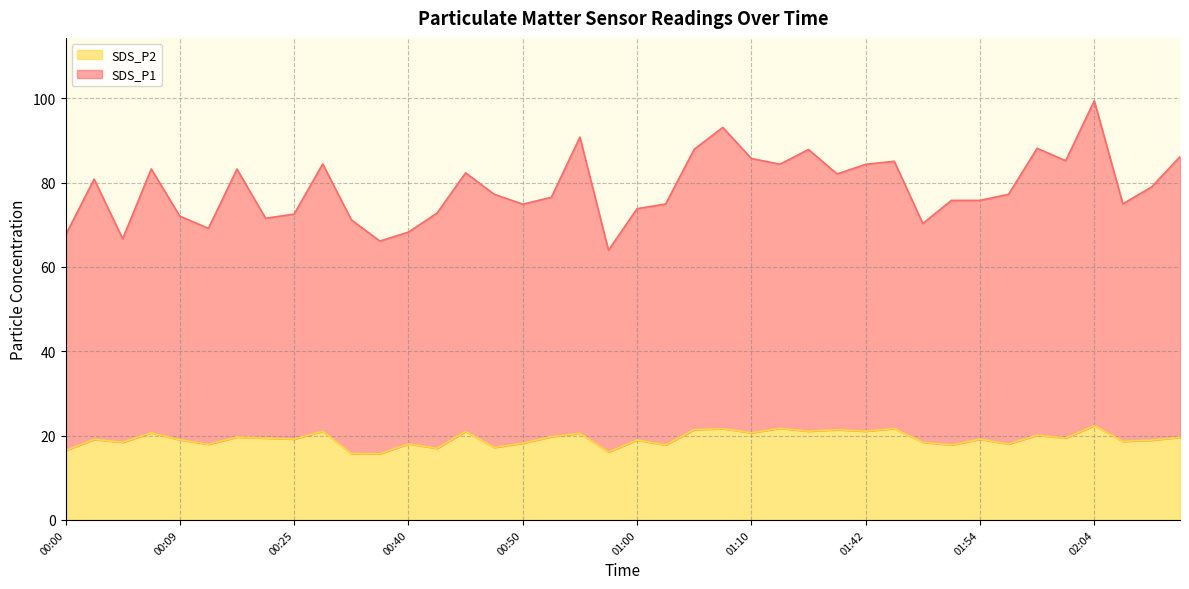

Which has a higher value, 00:20 or 00:40?

00:20